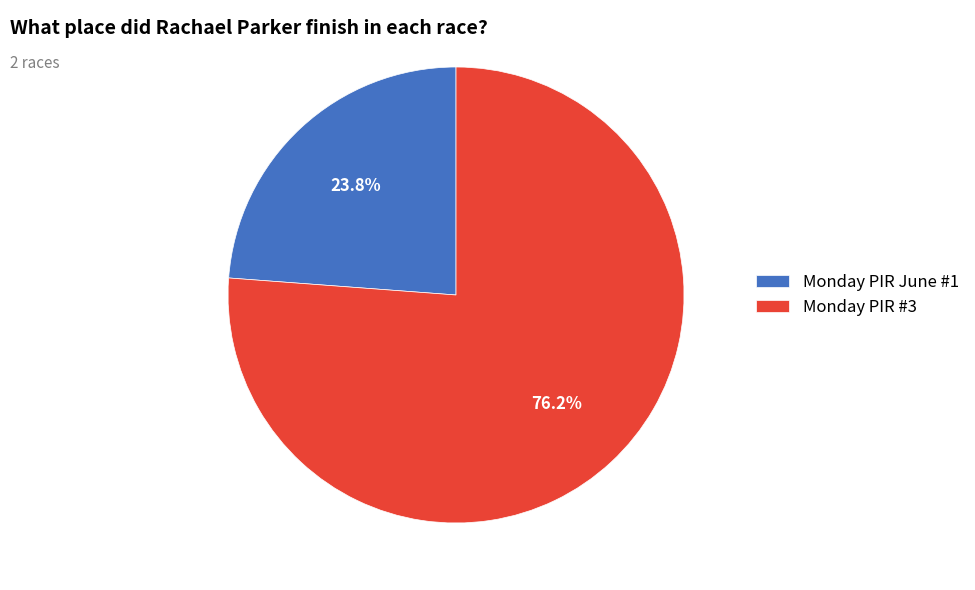

Count the number of slices in the pie.

2